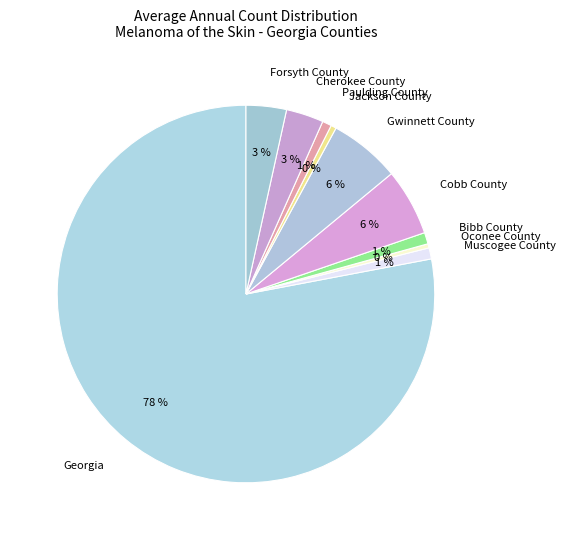

Which has a higher value, Forsyth County or Jackson County?

Forsyth County